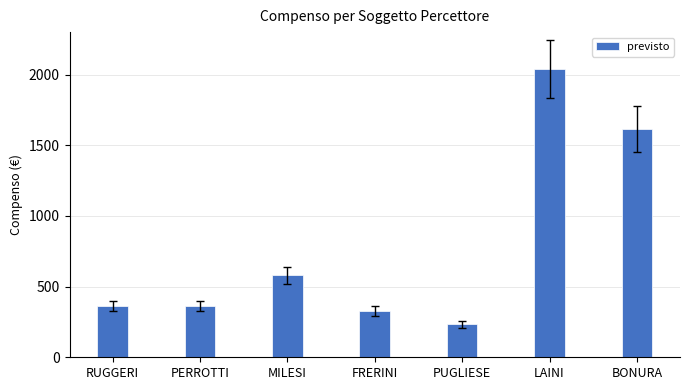

Reading right to left, list all the values displayed in this chart.

BONURA=1616.0	LAINI=2040.4	PUGLIESE=233.0	FRERINI=327.7	MILESI=578.8	PERROTTI=361.7	RUGGERI=361.7